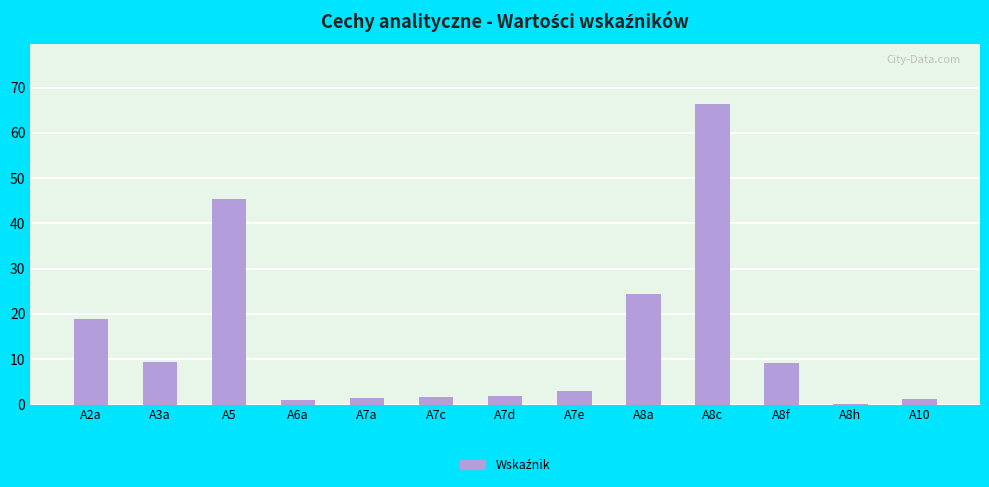

What is the sum of all values?

184.1